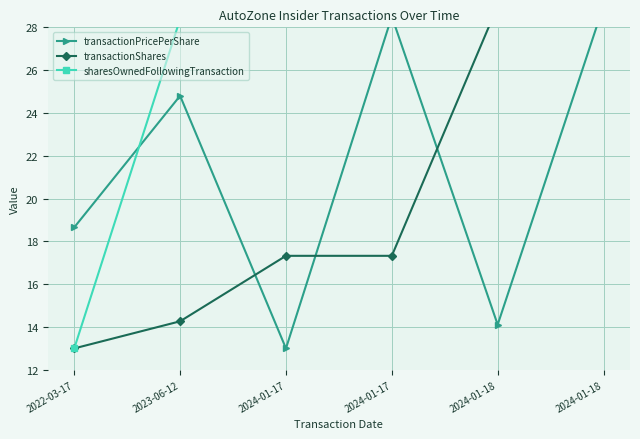

Rank the series by their average value, from lowest to highest.

transactionShares, transactionPricePerShare, sharesOwnedFollowingTransaction